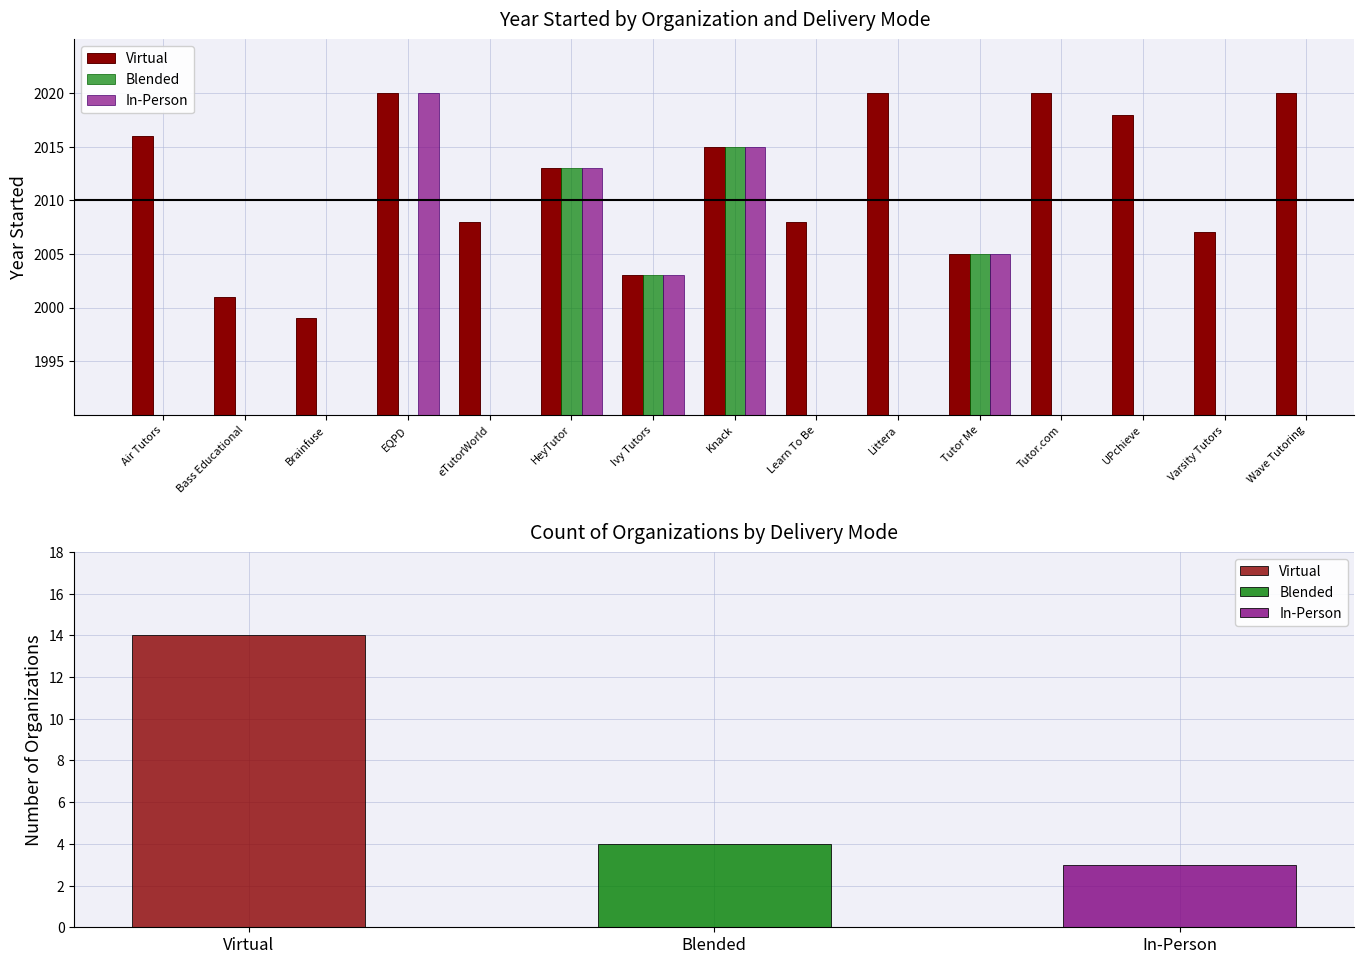

Is it true that Blended equals 581.7 at HeyTutor?

False